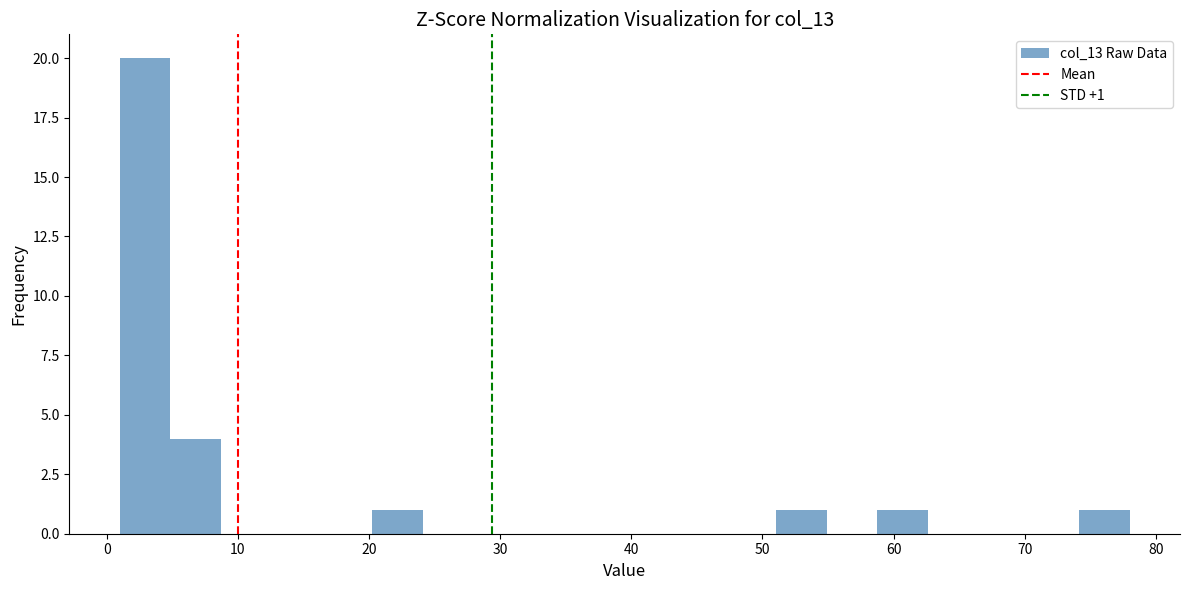

Around what value on the x-axis is the tallest bar? Give the approximate position of its centre, as read against the axis.

3